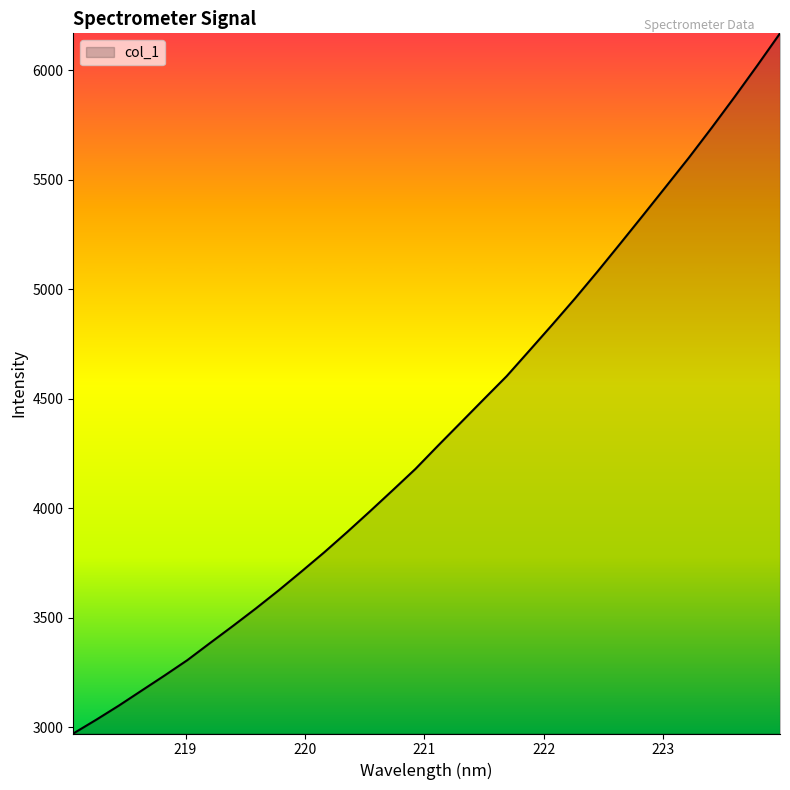

What is the greatest value displayed?

6168.8